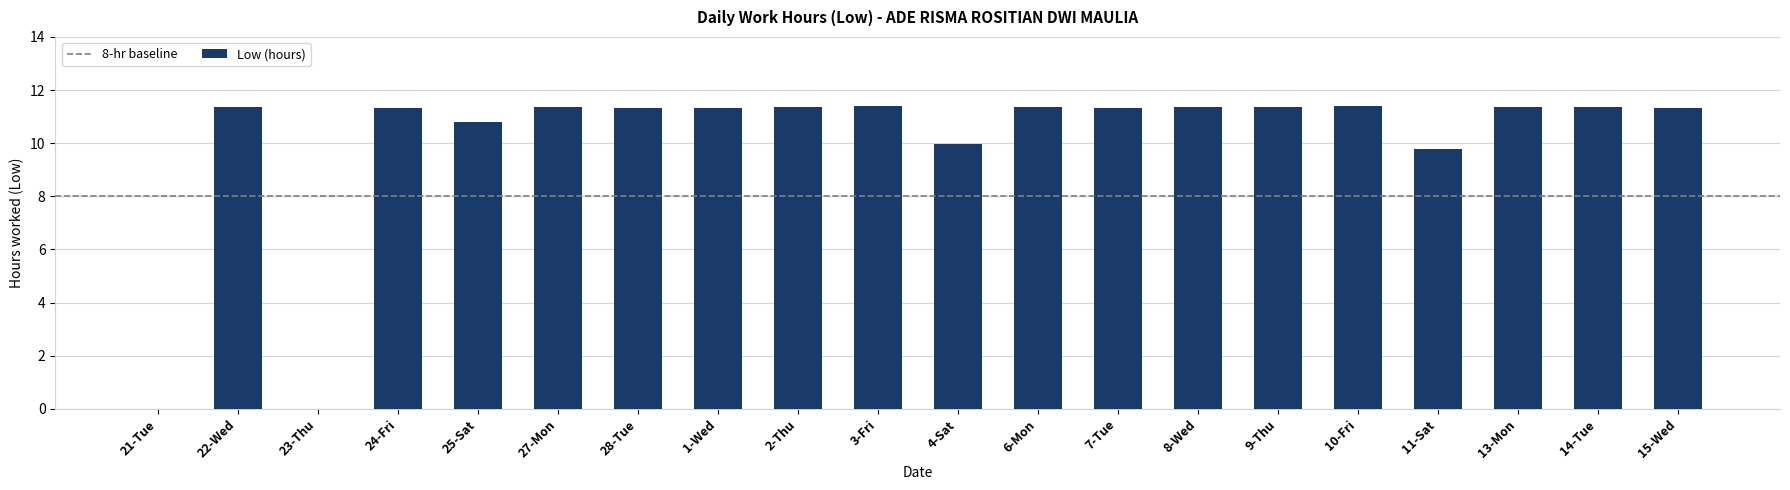

The chart shows a value of 11.4 at 10-Fri. True or false?

True